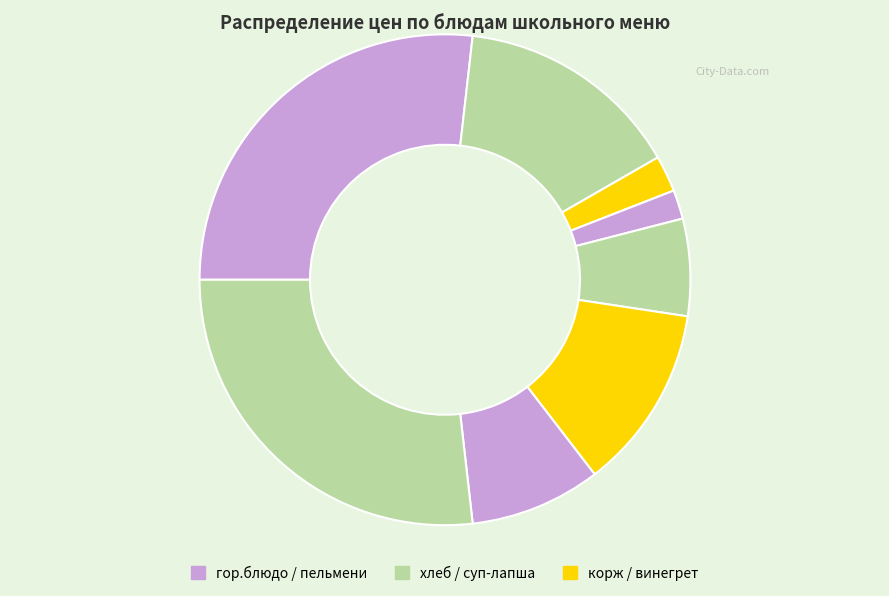

How many slices are in this pie chart?

8